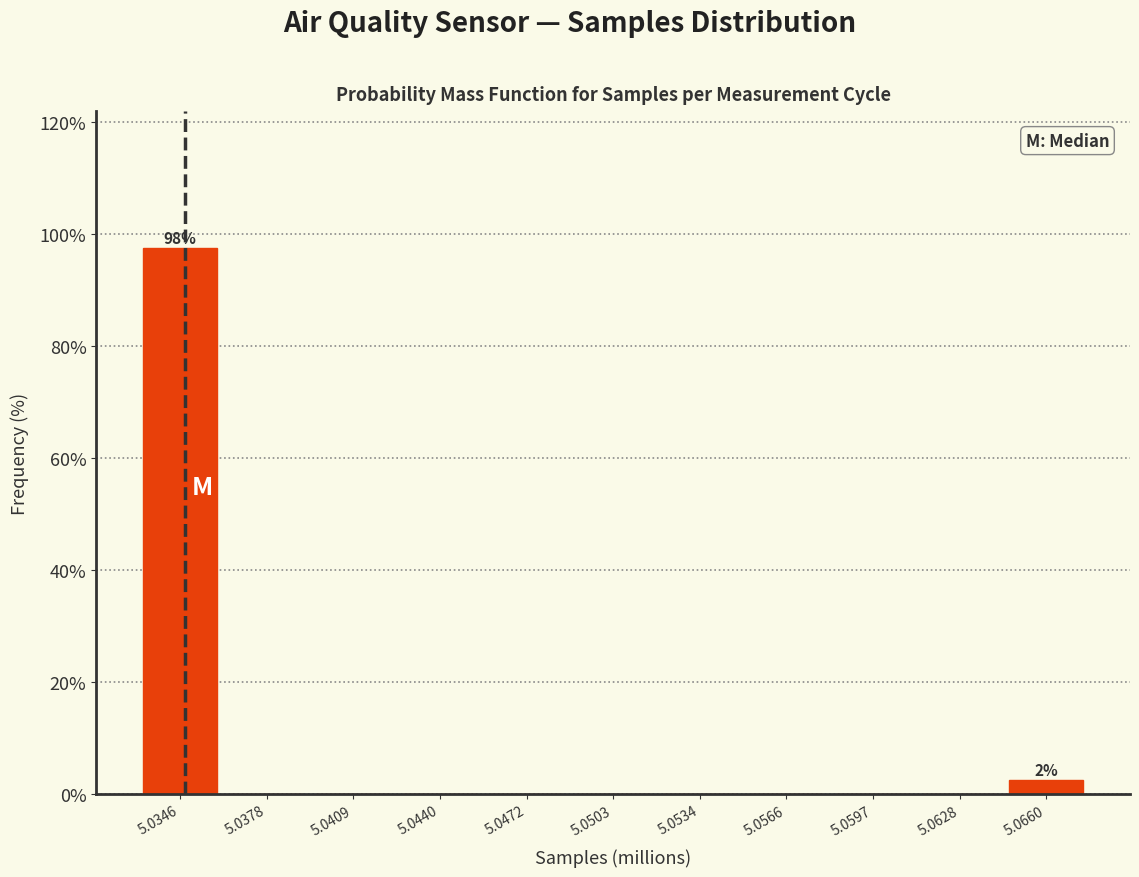

Reading right to left, list all the values displayed in this chart.

5.0660=2.5	5.0628=0.0	5.0597=0.0	5.0566=0.0	5.0534=0.0	5.0503=0.0	5.0472=0.0	5.0440=0.0	5.0409=0.0	5.0378=0.0	5.0346=97.5